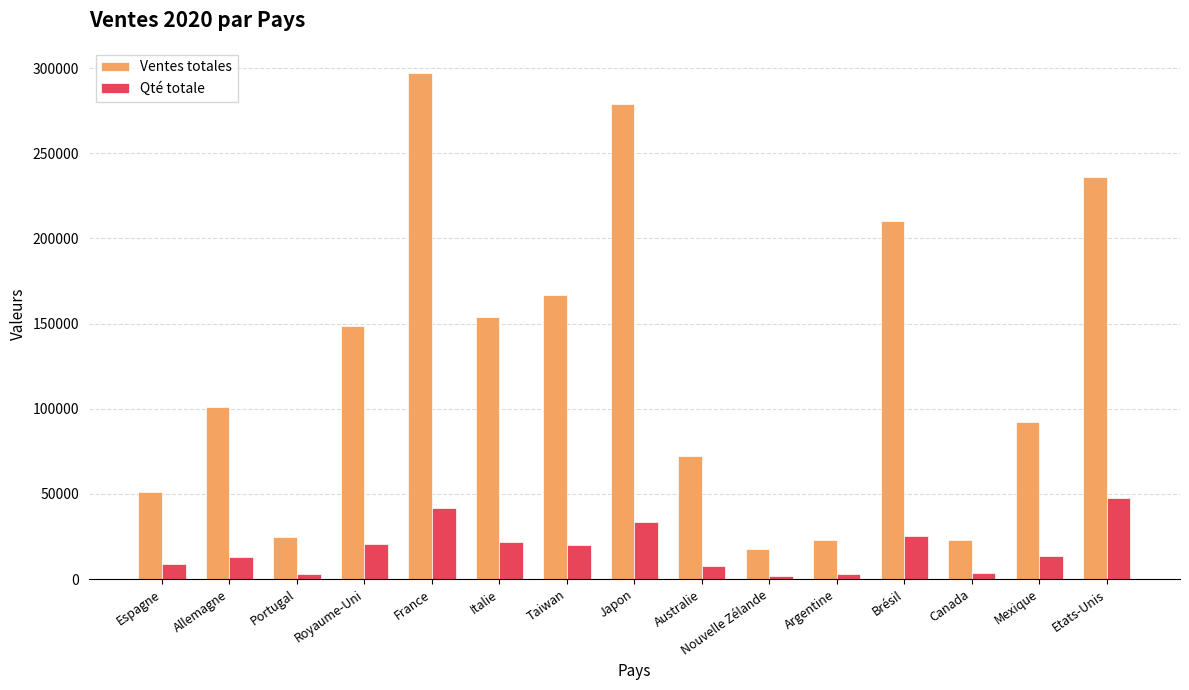

Count the number of categories in the chart.

15